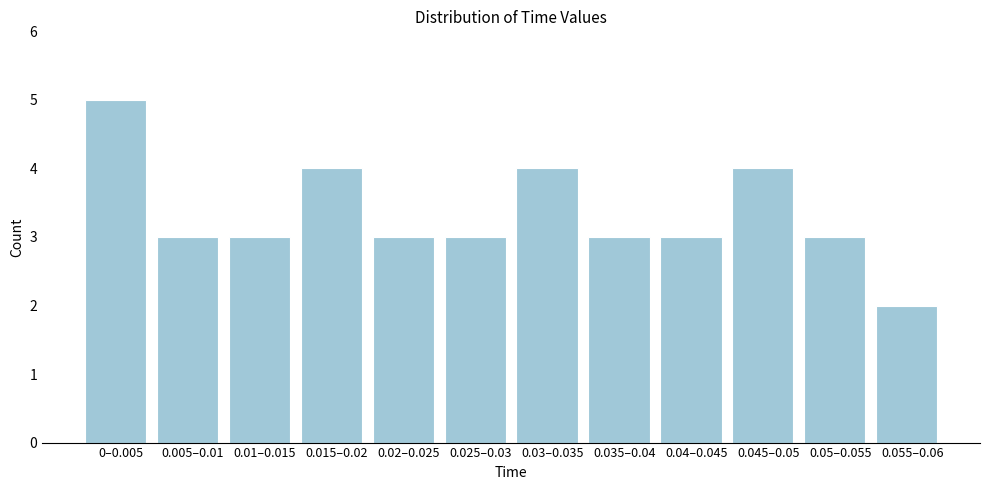

Reading left to right, transcribe all the data shown in this chart.

5	3	3	4	3	3	4	3	3	4	3	2